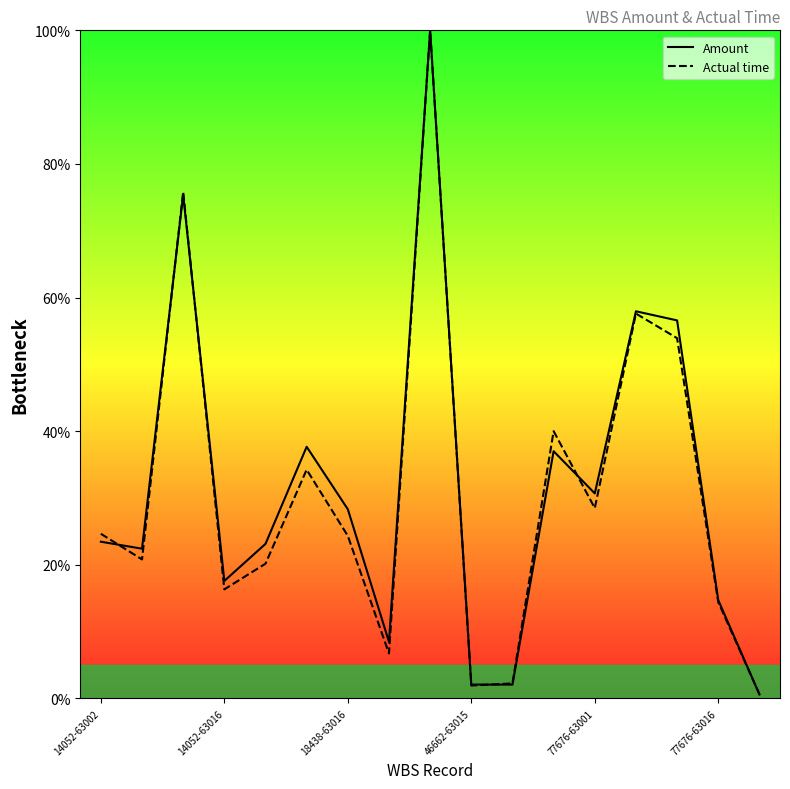

What are all the series names shown in the legend?

Amount, Actual time